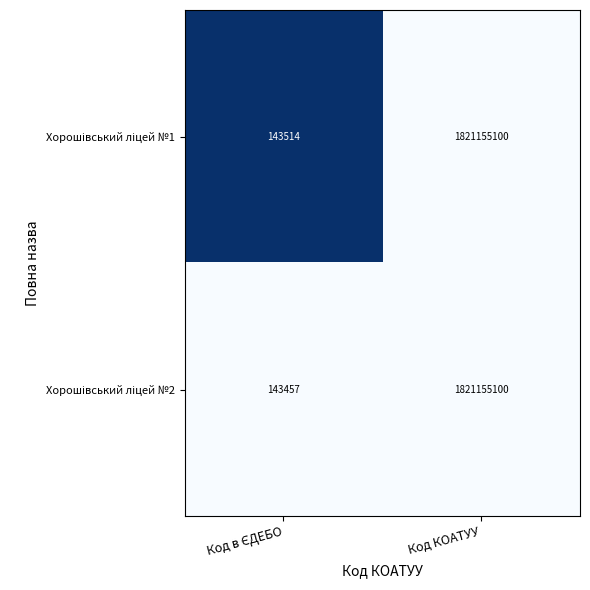

What is the maximum value shown in the chart?

1821155100